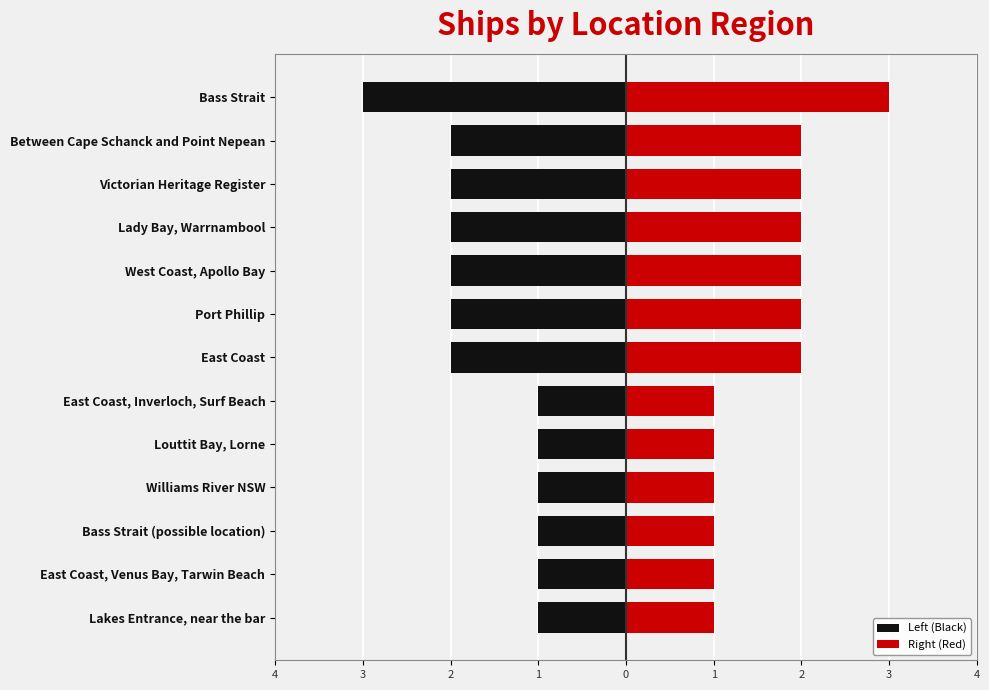

What is the difference between the Right (Red) values at Bass Strait and Louttit Bay, Lorne?

2